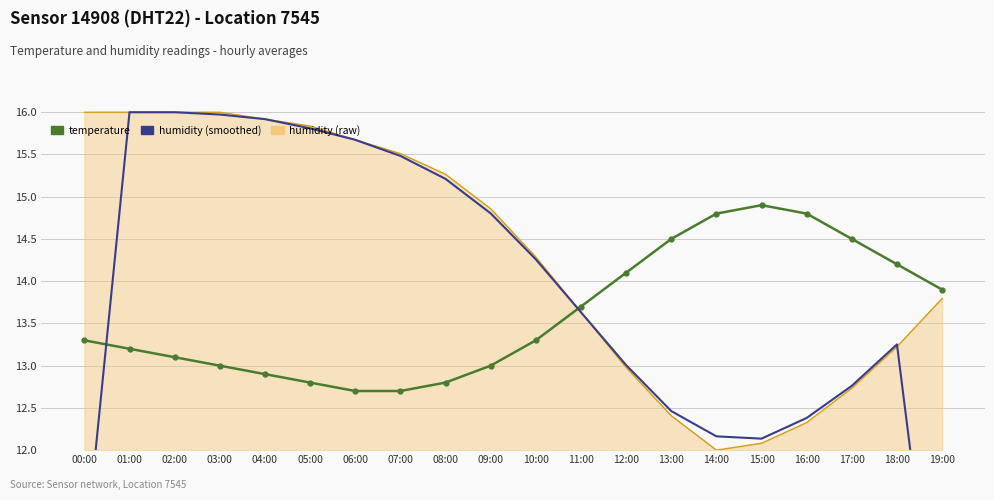

How many interior local peaks does the temperature series have?

1